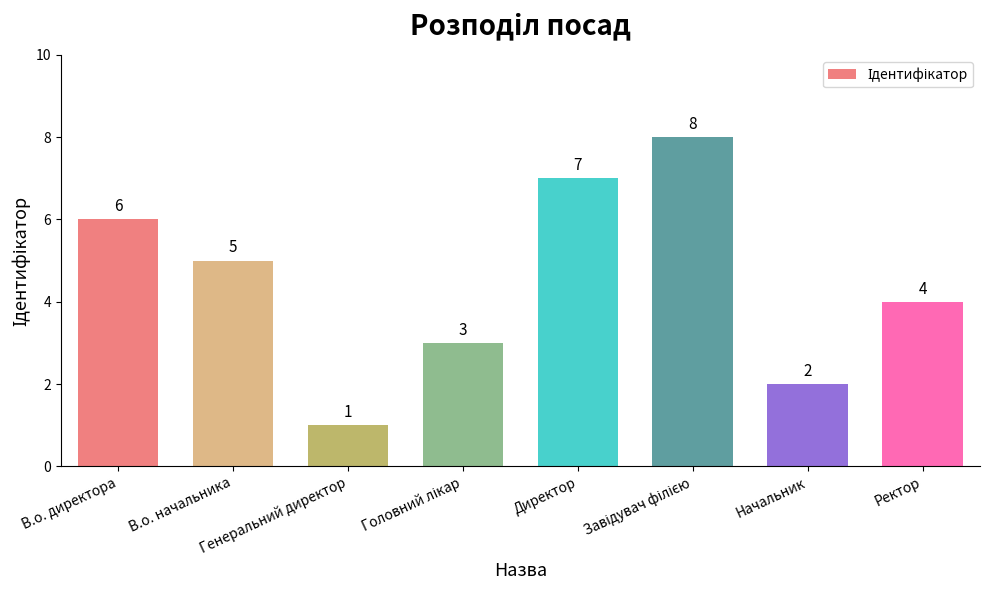

Reading left to right, extract all data points from this chart.

6	5	1	3	7	8	2	4